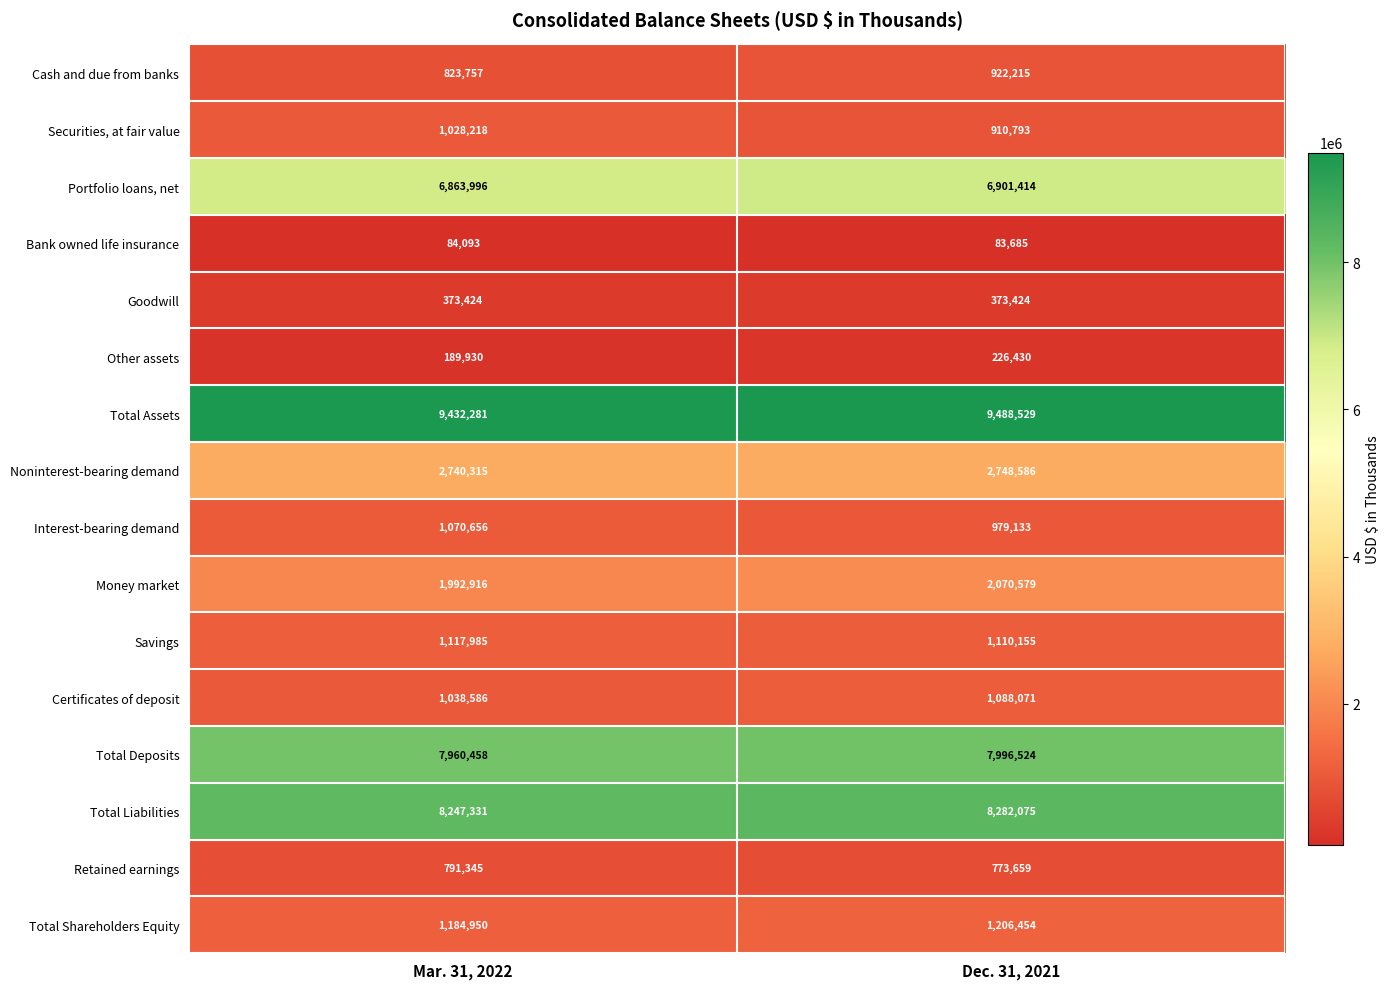

Rank the series by their maximum value, from highest to lowest.

Total Assets, Total Liabilities, Total Deposits, Portfolio loans, net, Noninterest-bearing demand, Money market, Total Shareholders Equity, Savings, Certificates of deposit, Interest-bearing demand, Securities, at fair value, Cash and due from banks, Retained earnings, Goodwill, Other assets, Bank owned life insurance